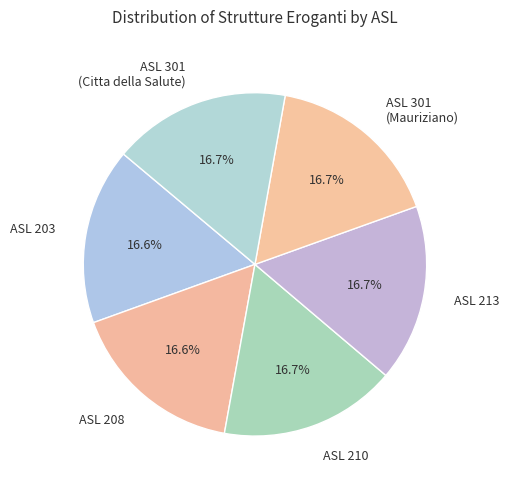

What is the ratio of the value at ASL 208 to the value at ASL 301 (Mauriziano)?

1.0